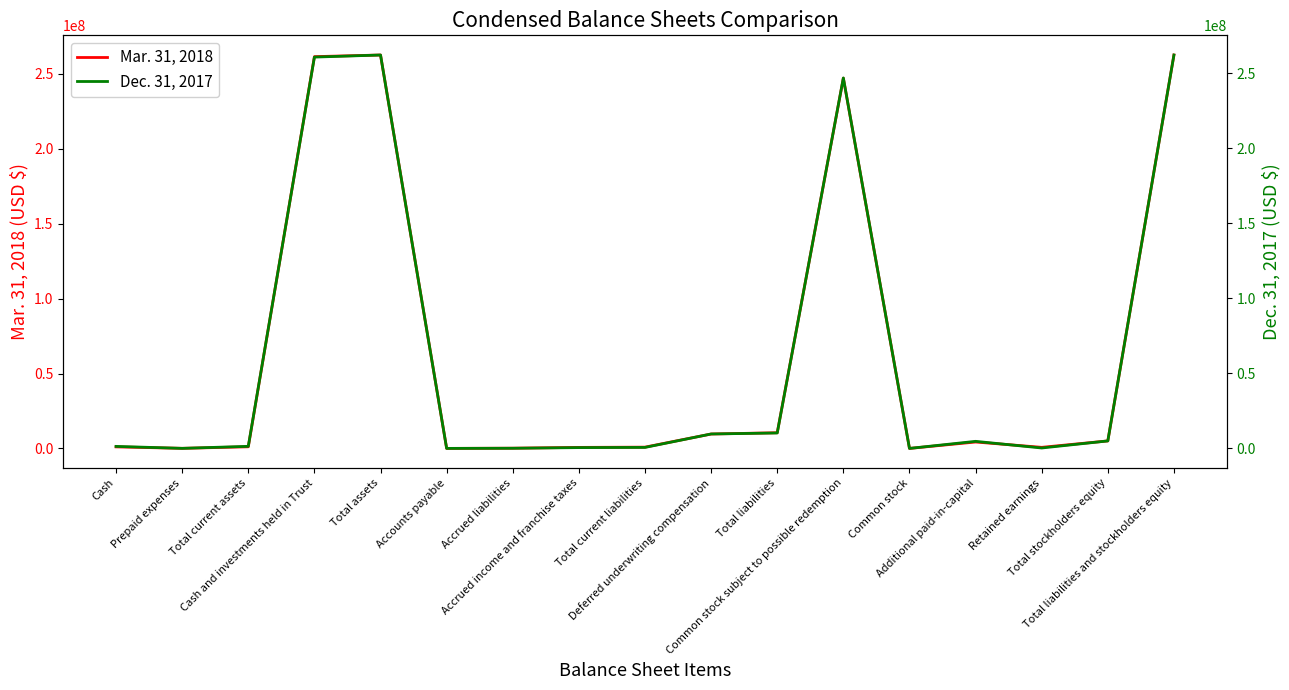

What is the value of the Dec. 31, 2017 point at the 6th from the left?

19000